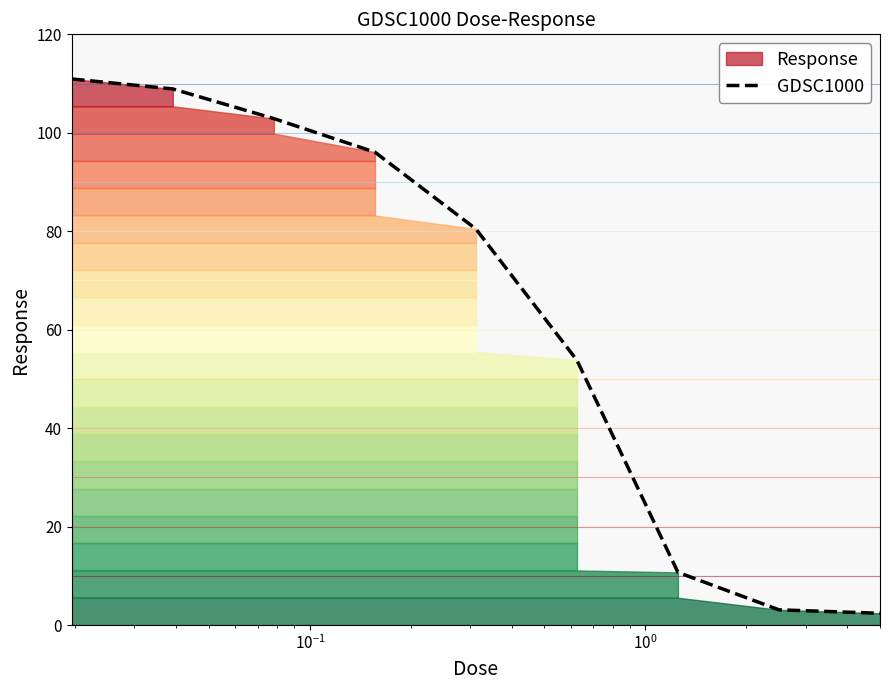

What is the maximum value for GDSC1000?

110.9